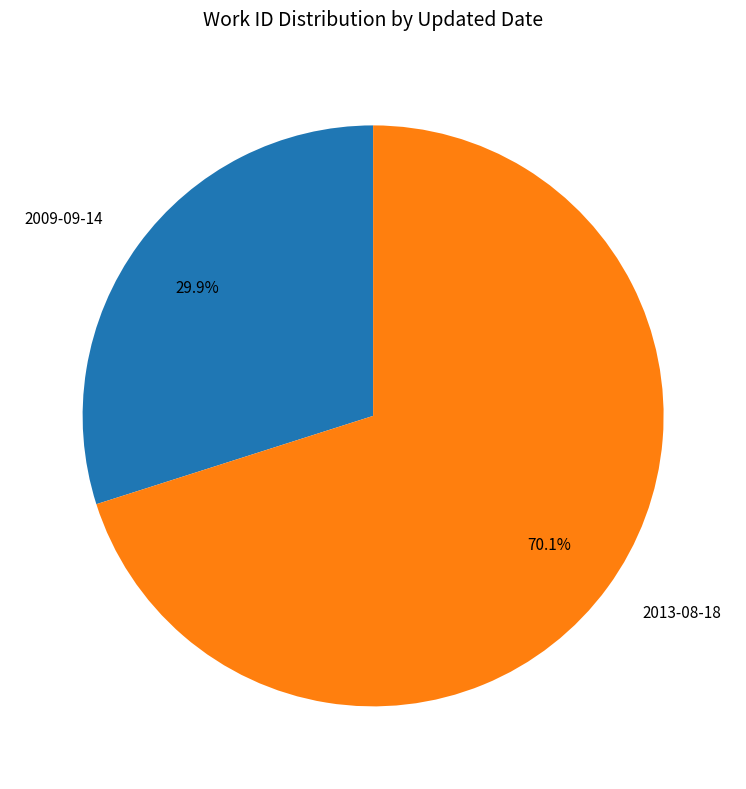

Is 2013-08-18 the majority of the pie?

Yes